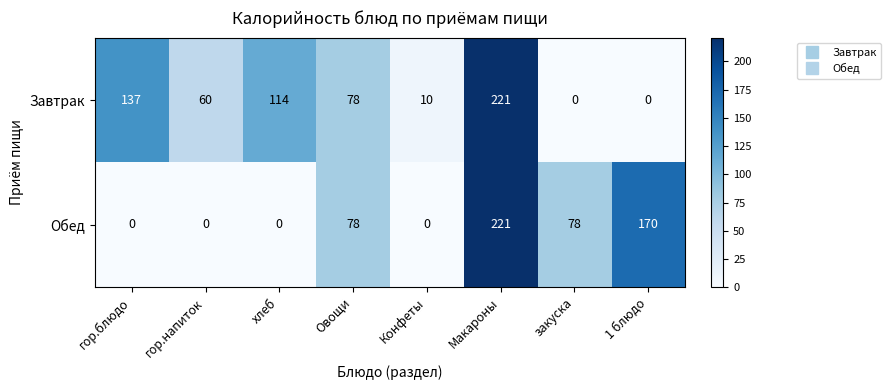

Which category has the highest value across all series?

Макароны